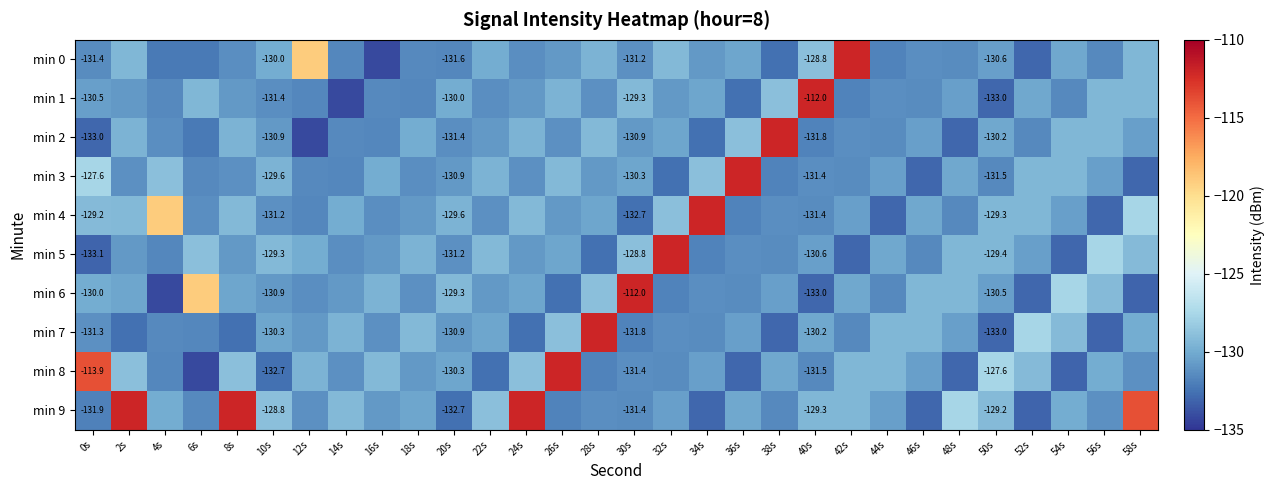

What is the difference between the maximum and minimum values in the min 1 series?

22.2